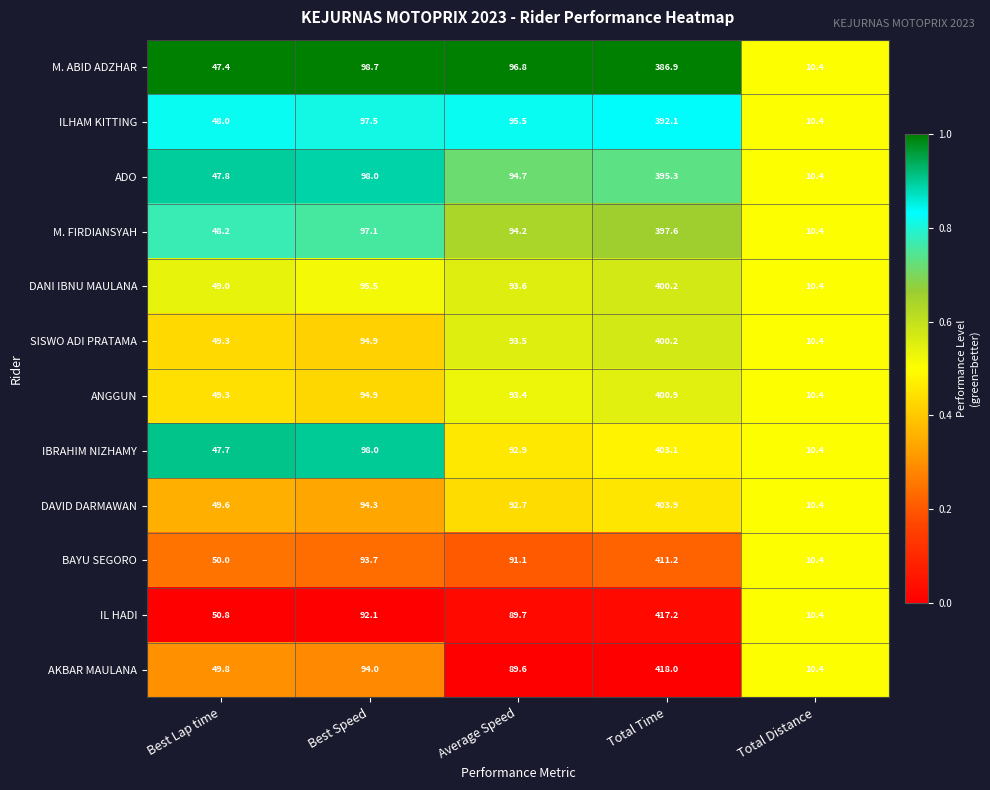

What is the minimum value shown in the chart?

10.4